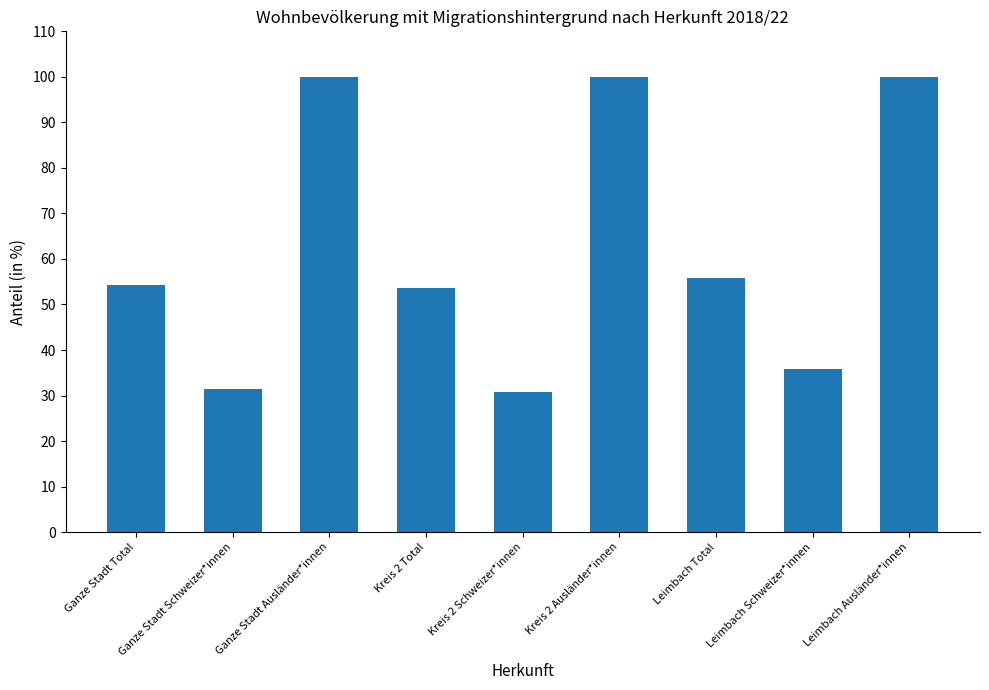

Does the chart contain stacked bars?

No